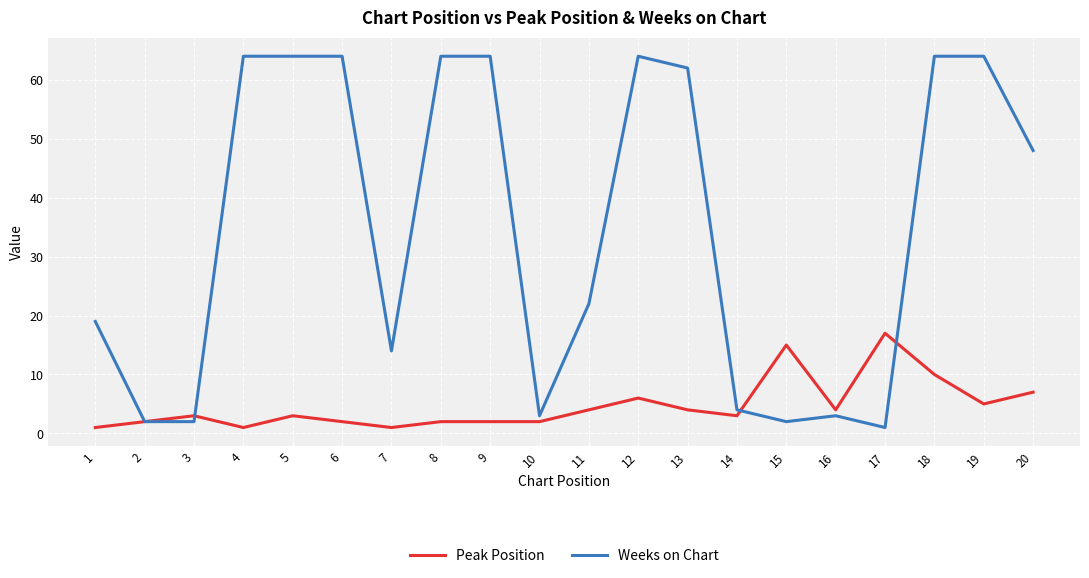

Is the value of Weeks on Chart at 9 greater than the value of Peak Position at 15?

Yes